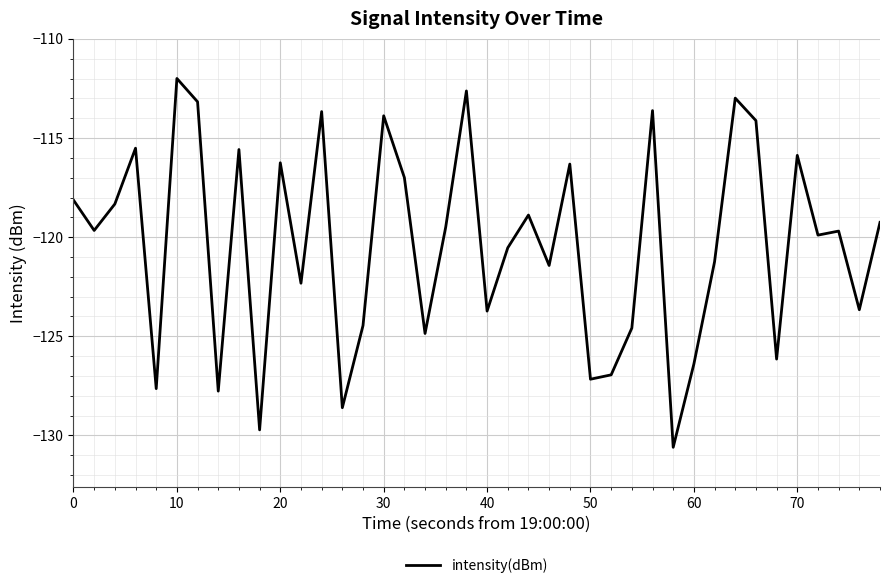

True or false: there are more than 2 points higher than both neighbors.

True